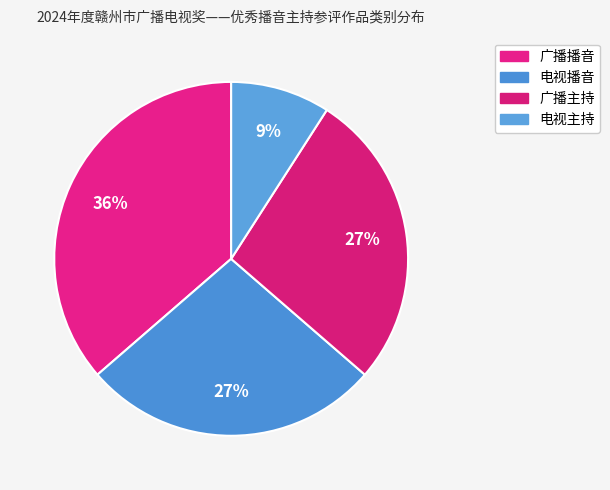

Combined, do 电视主持 and 广播主持 account for over 50%?

No